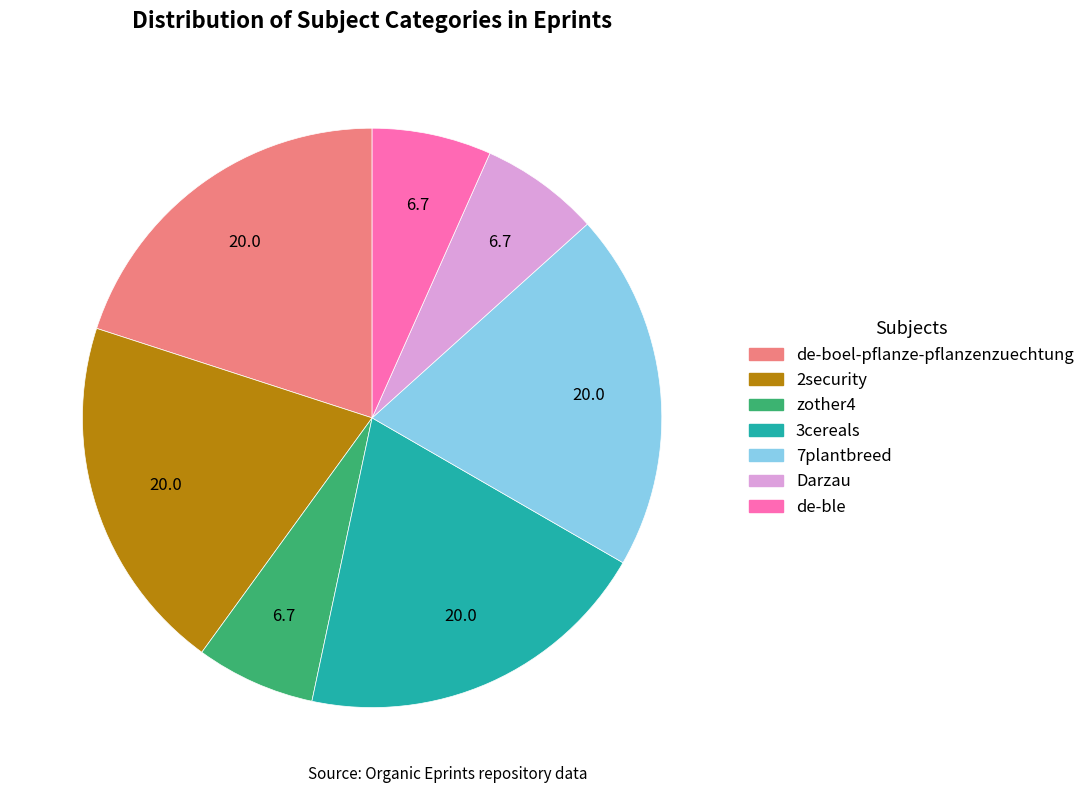

Does any single category account for the majority?

No